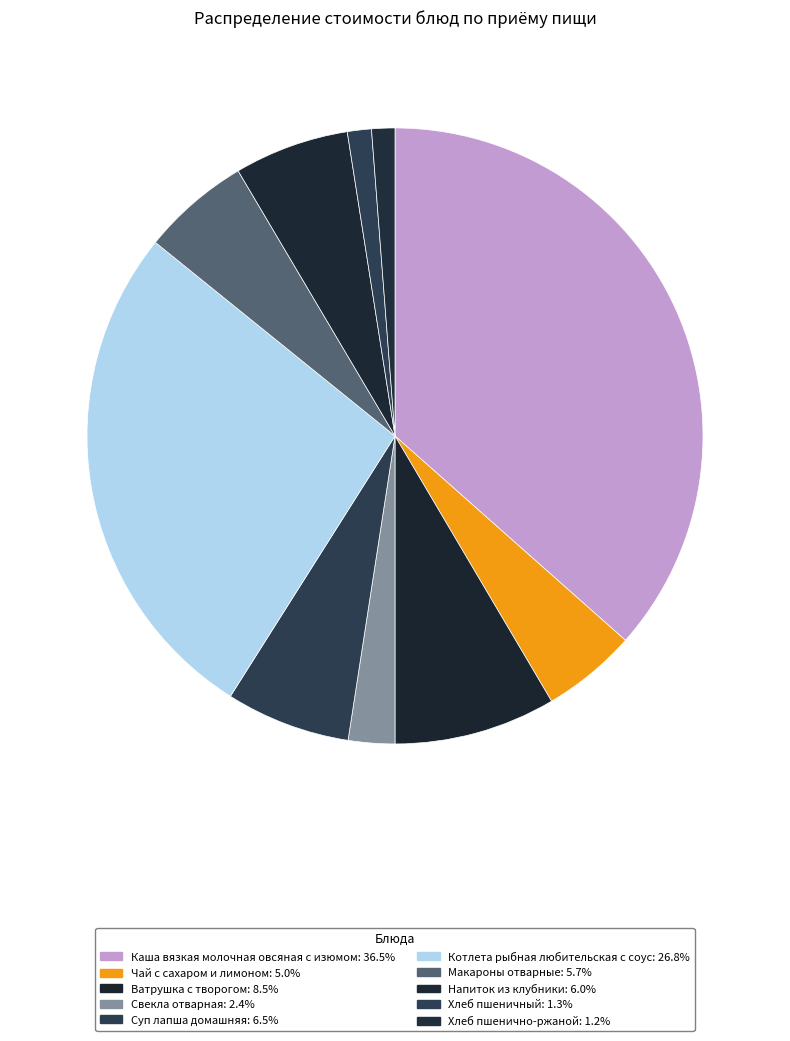

How much of the chart is everything except Чай с сахаром и лимоном?

95.0%